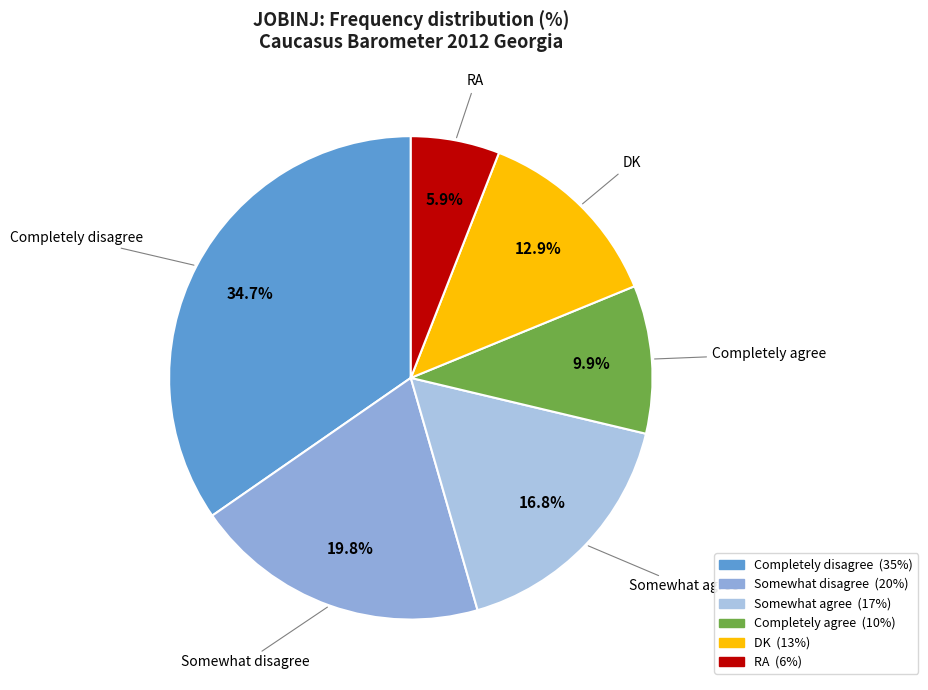

The Somewhat disagree slice represents 20% of the pie. True or false?

True